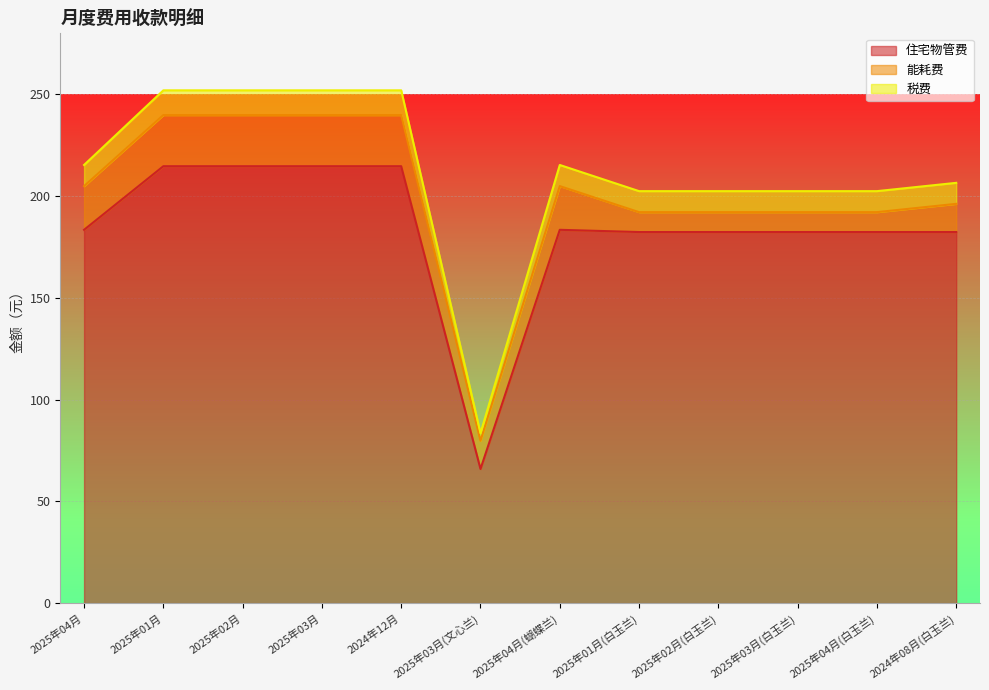

What is the difference between the maximum and second lowest values in the 住宅物管费 series?

32.3